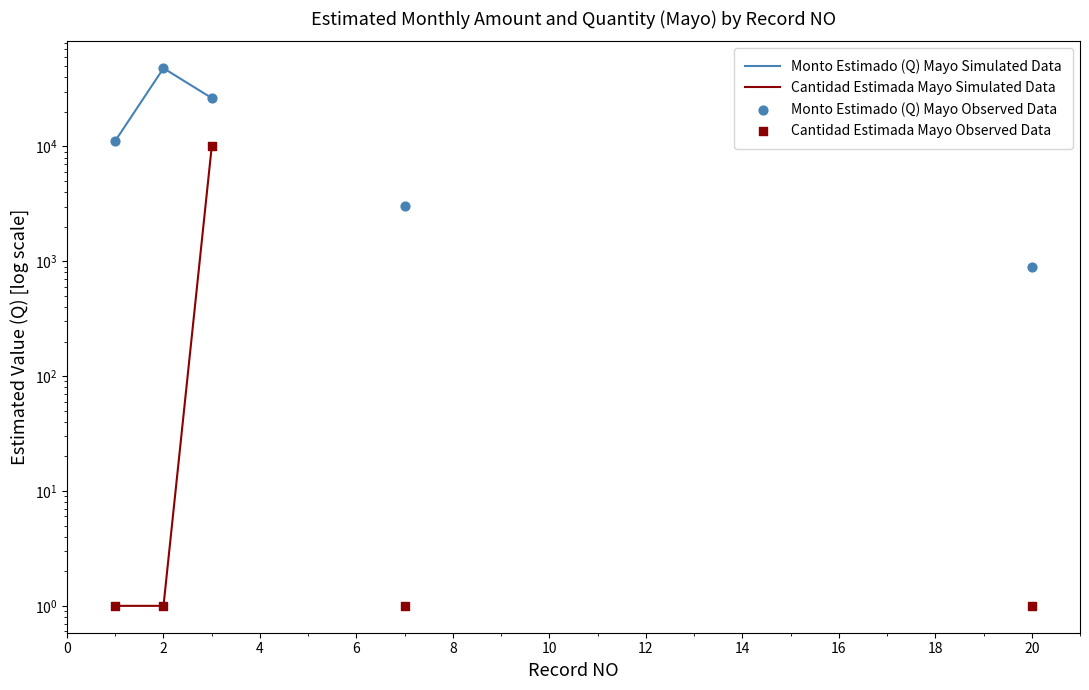

Which series reaches the minimum Y coordinate?

Cantidad Estimada Mayo Simulated Data